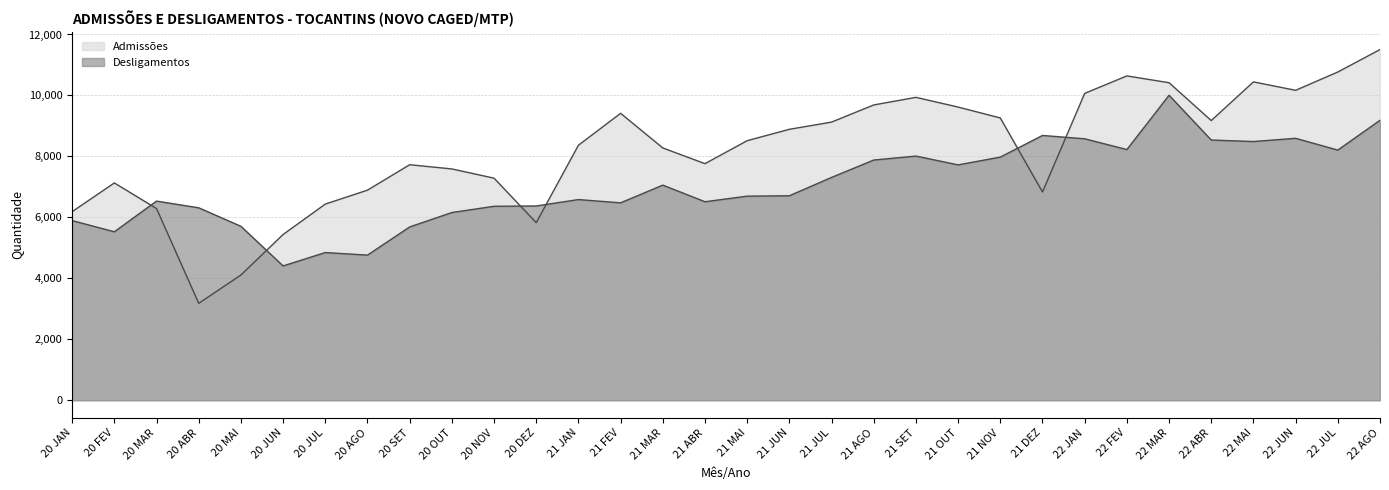

How many categories are shown in the chart?

32